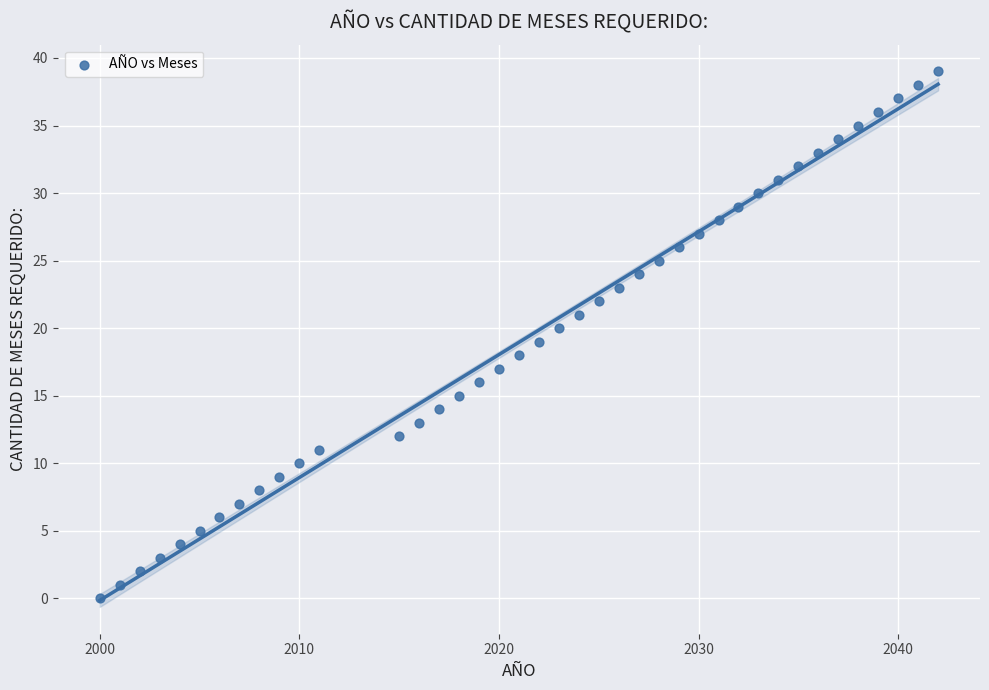

What is the range of Y values (max minus min)?

39